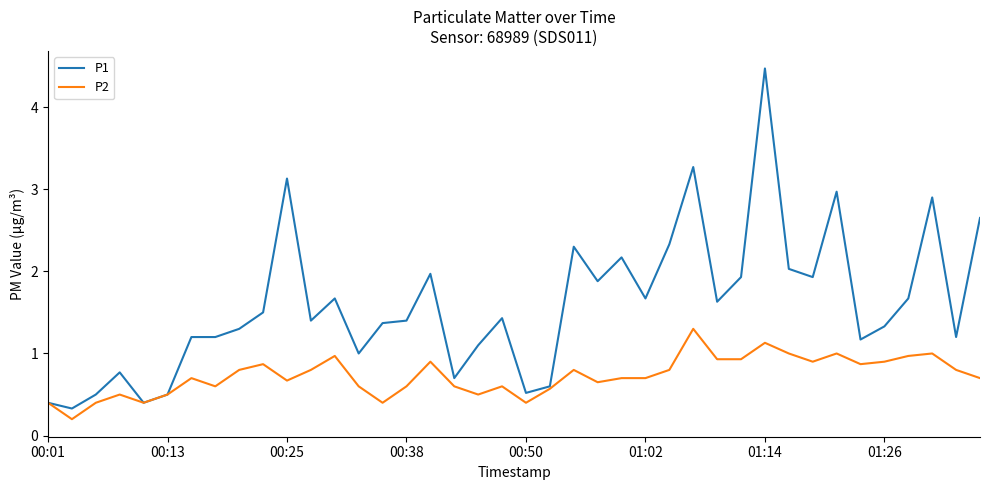

Which series has the largest total across all categories?

P1